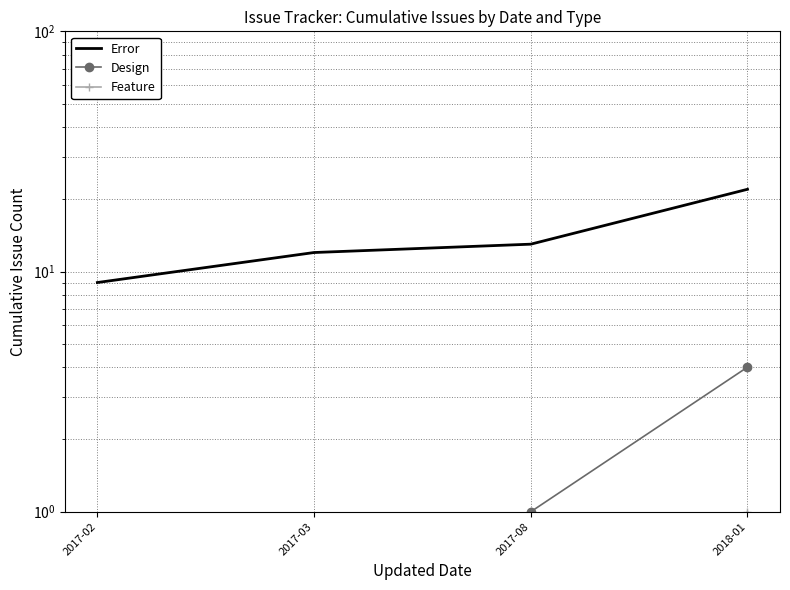

What is the approximate value of Error at 2017-03, to the nearest 10?

10